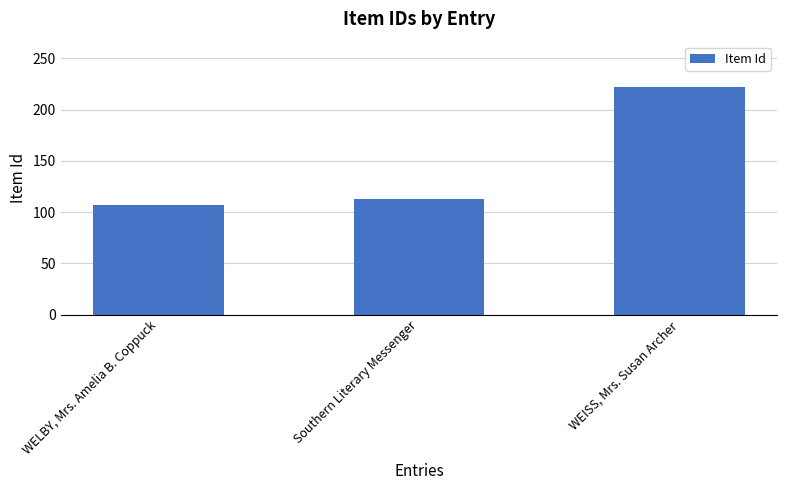

What is the value of the 3rd bar from the left?

222